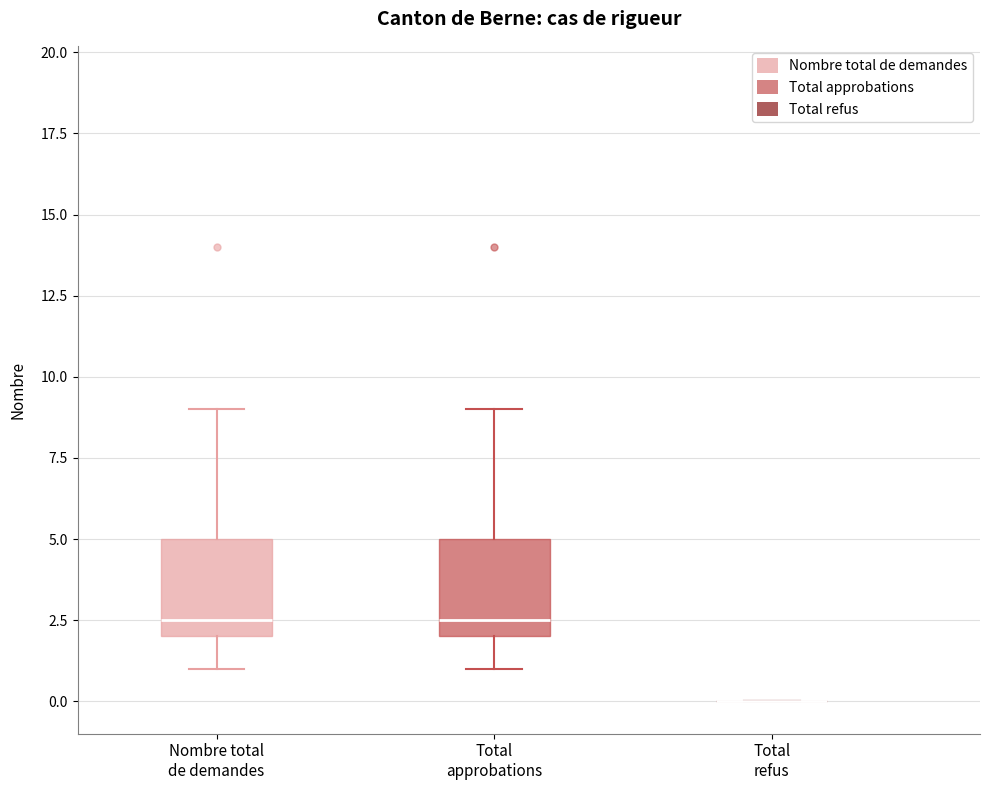

Where does the upper whisker of the box for Nombre total de demandes end on the y-axis? The values are not printed on the chart, so give them approximately, as read against the axis.

9.0